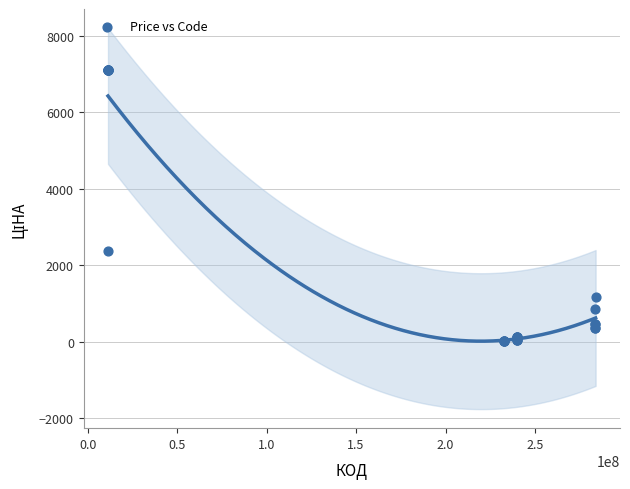

What Y value in the scatter plot is closest to 3557?

2372.4